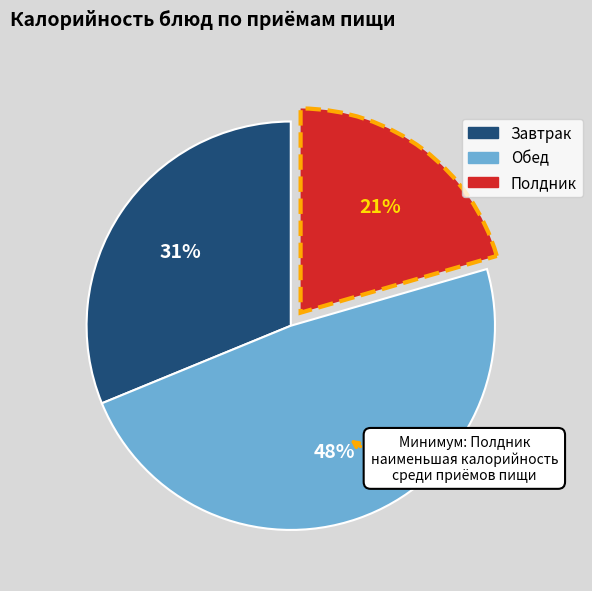

Does any single category account for the majority?

No